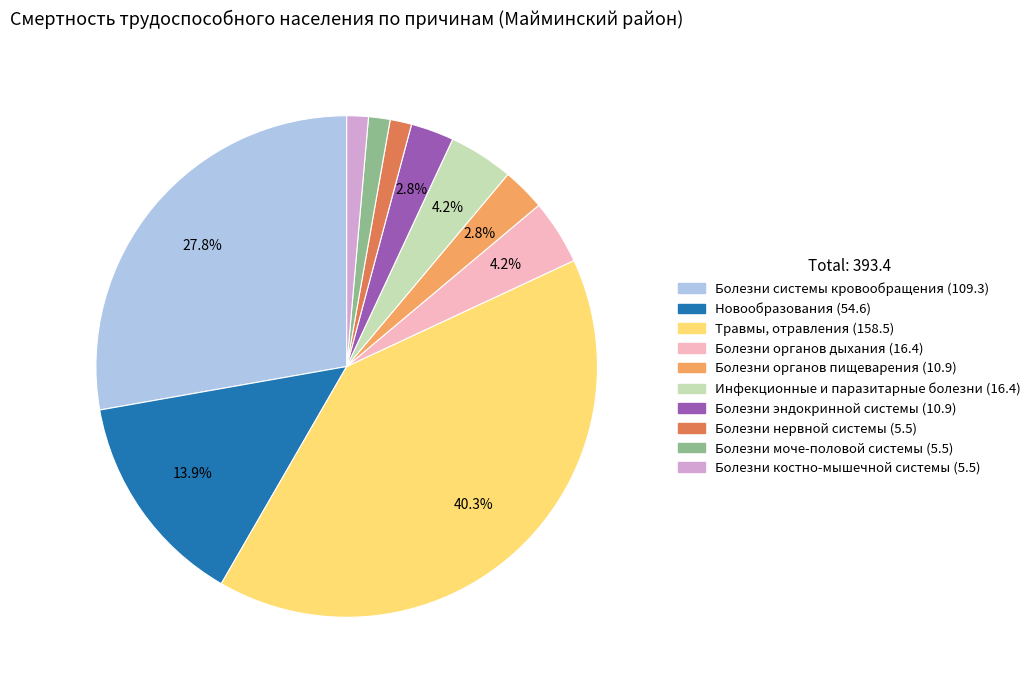

Which slice is the largest?

Травмы, отравления